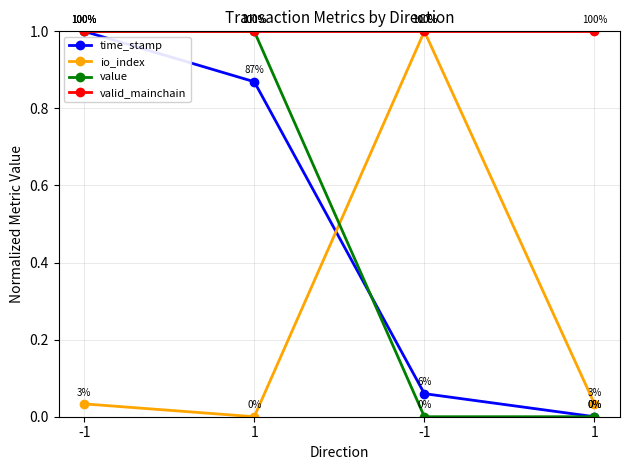

Which series has the largest total across all categories?

valid_mainchain